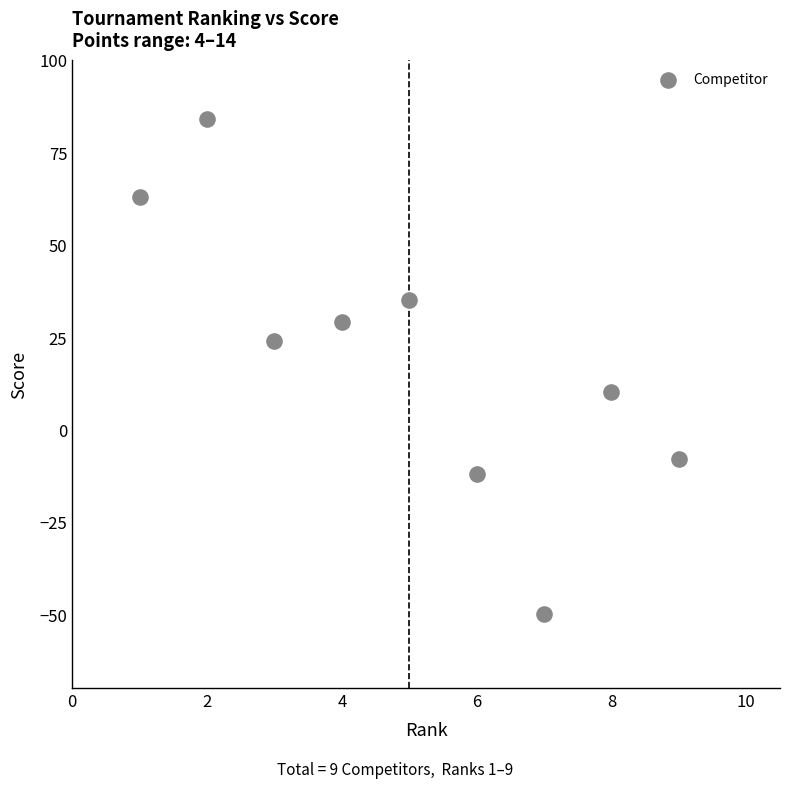

What is the average Y value?

19